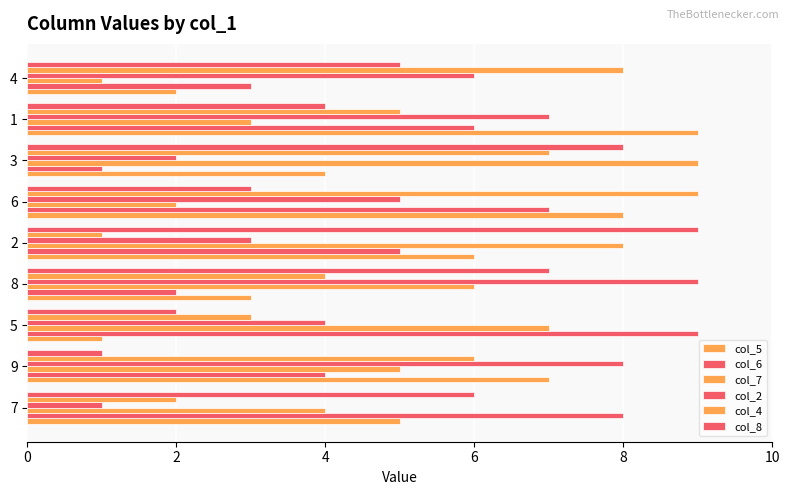

How many categories are shown in the chart?

9